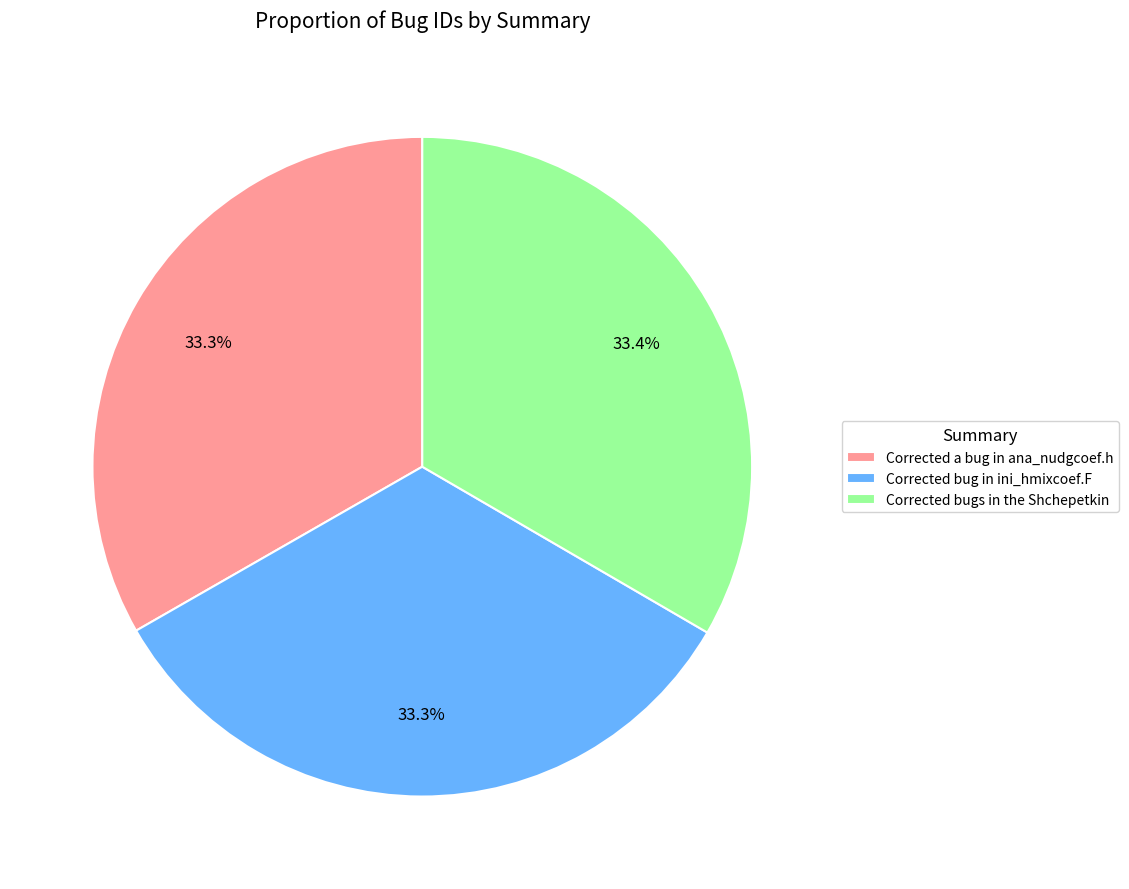

Does Corrected bugs in the Shchepetkin account for over 50% of the chart?

No